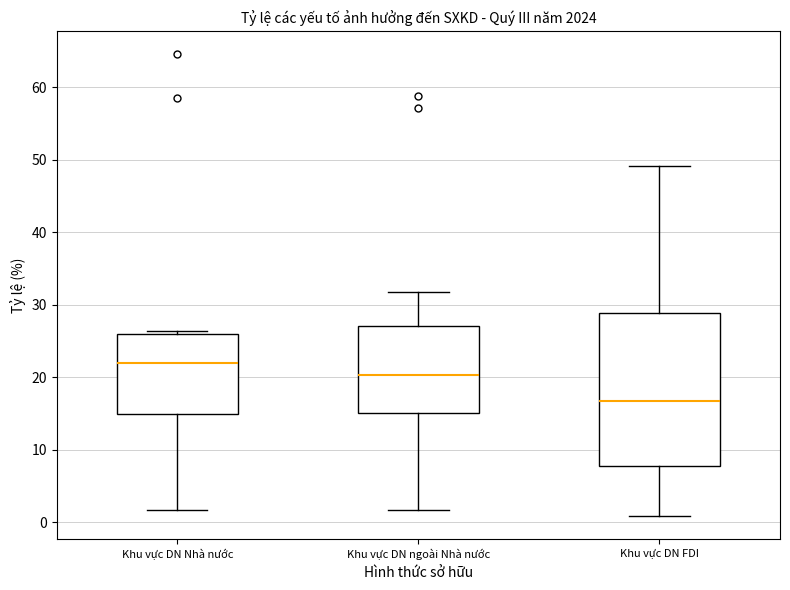

Where does the upper whisker of the box for Khu vực DN FDI end on the y-axis? The values are not printed on the chart, so give them approximately, as read against the axis.

49